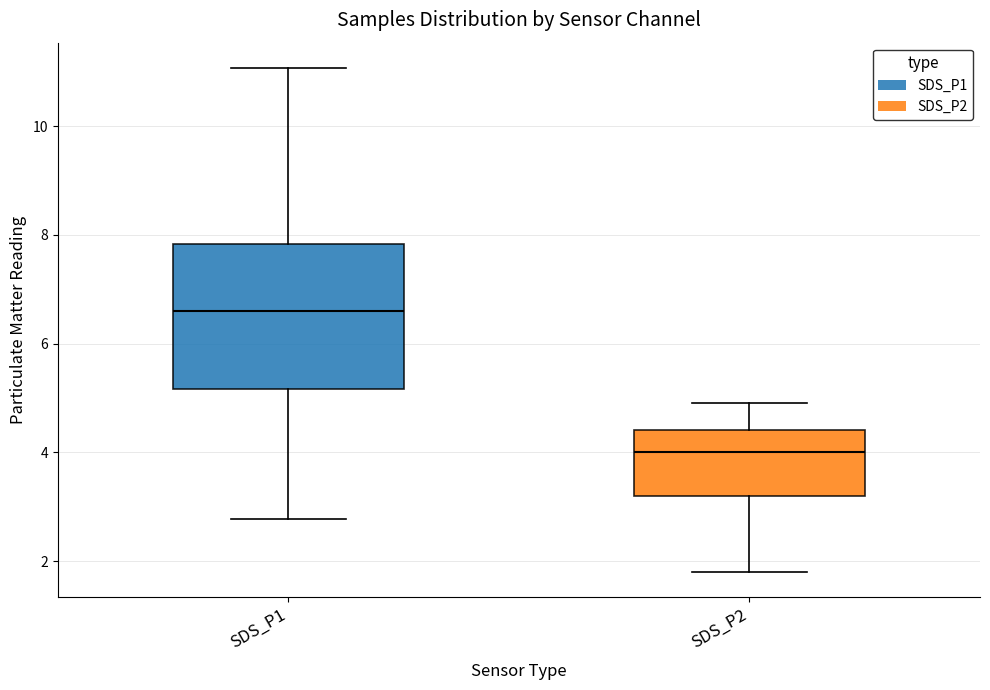

Where does the upper whisker of the box for SDS_P2 end on the y-axis? The values are not printed on the chart, so give them approximately, as read against the axis.

5.0